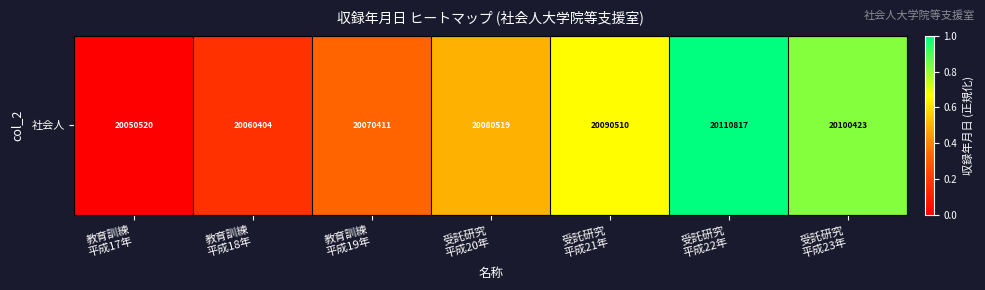

True or false: the data shows 0.3 at 教育訓練
平成19年.

True